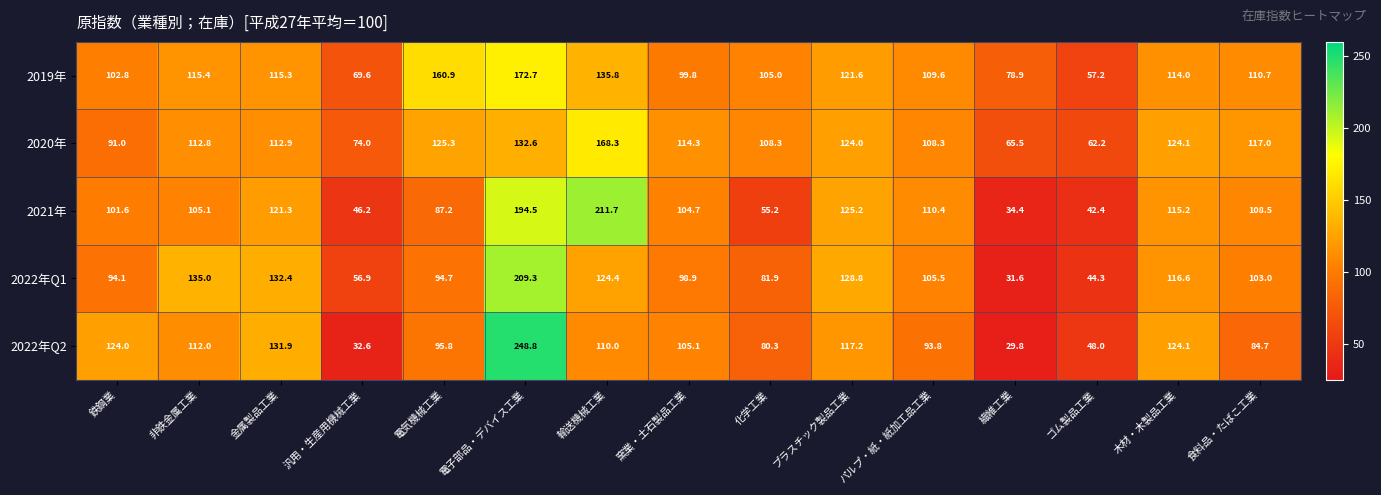

How many values in the 2020年 series exceed 112?

9